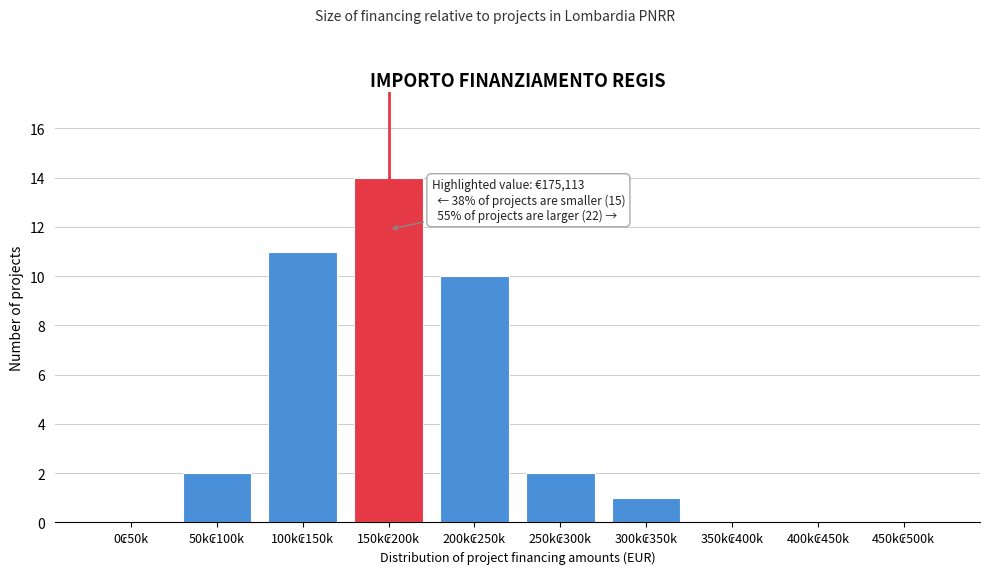

What is the greatest value displayed?

14